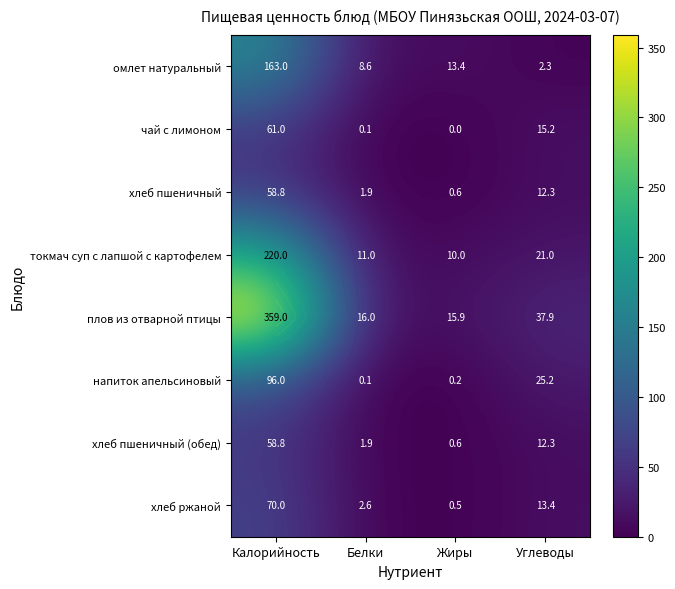

How many values in the токмач суп с лапшой с картофелем series exceed 21?

1